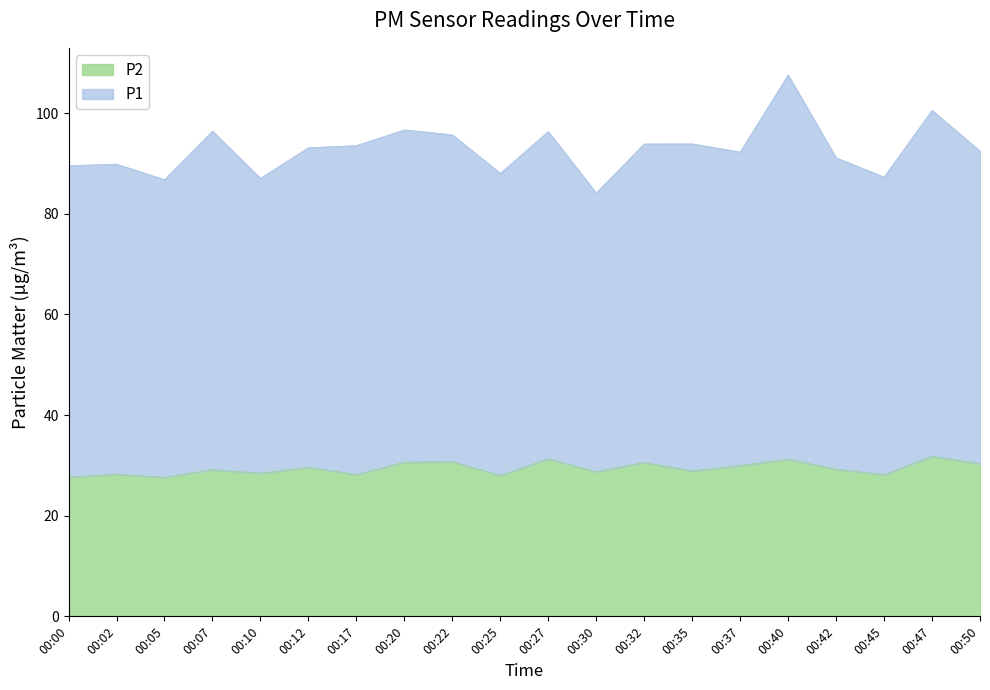

What is the difference between the highest and lowest values at 00:22?

65.0